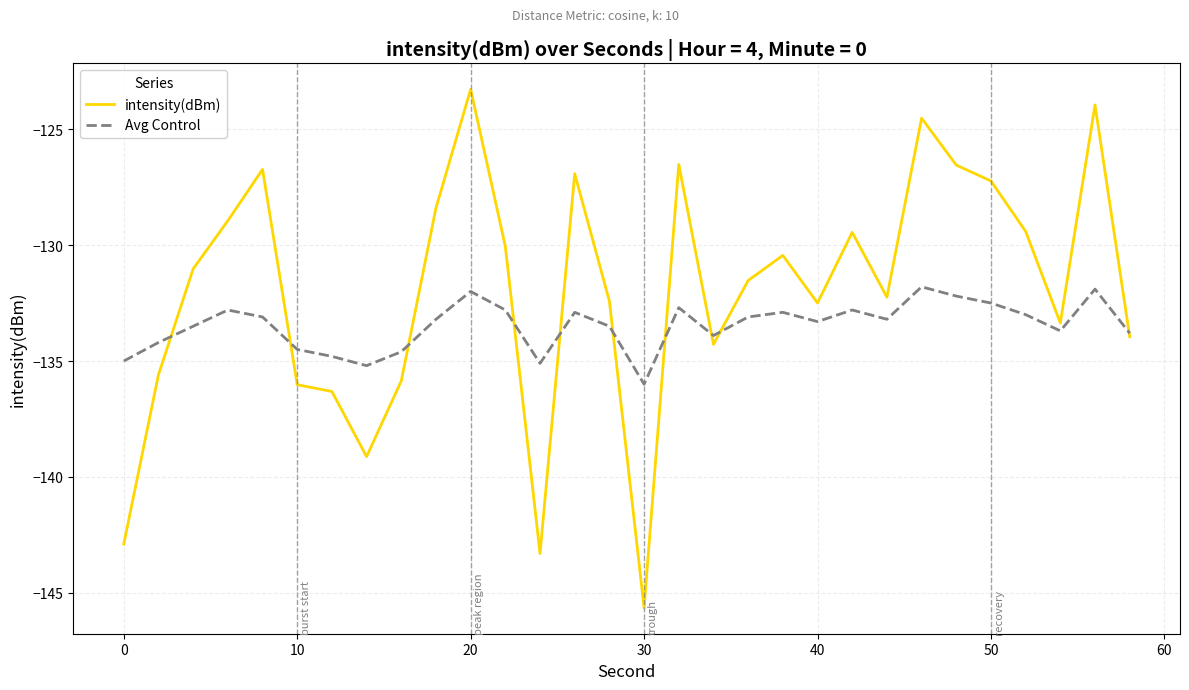

Does the chart display data point markers on the line(s)?

No